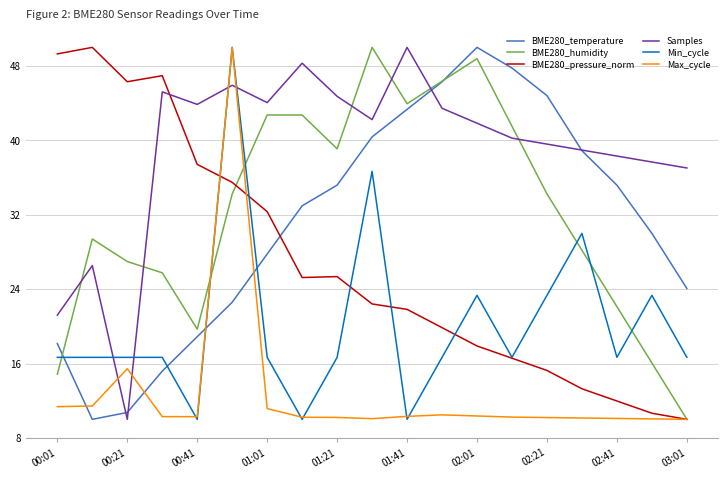

How many intersections are there between BME280_humidity and Samples?

6